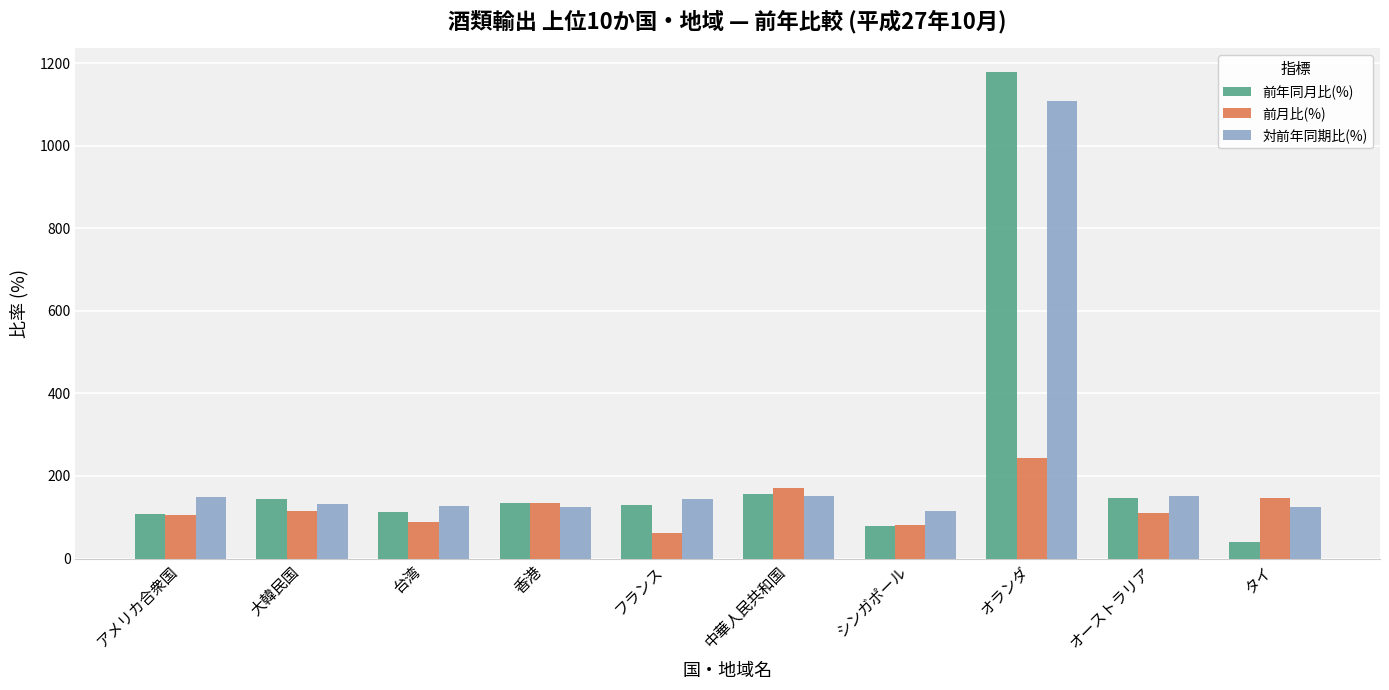

The 前月比(%) series shows 223.7 at 香港. True or false?

False